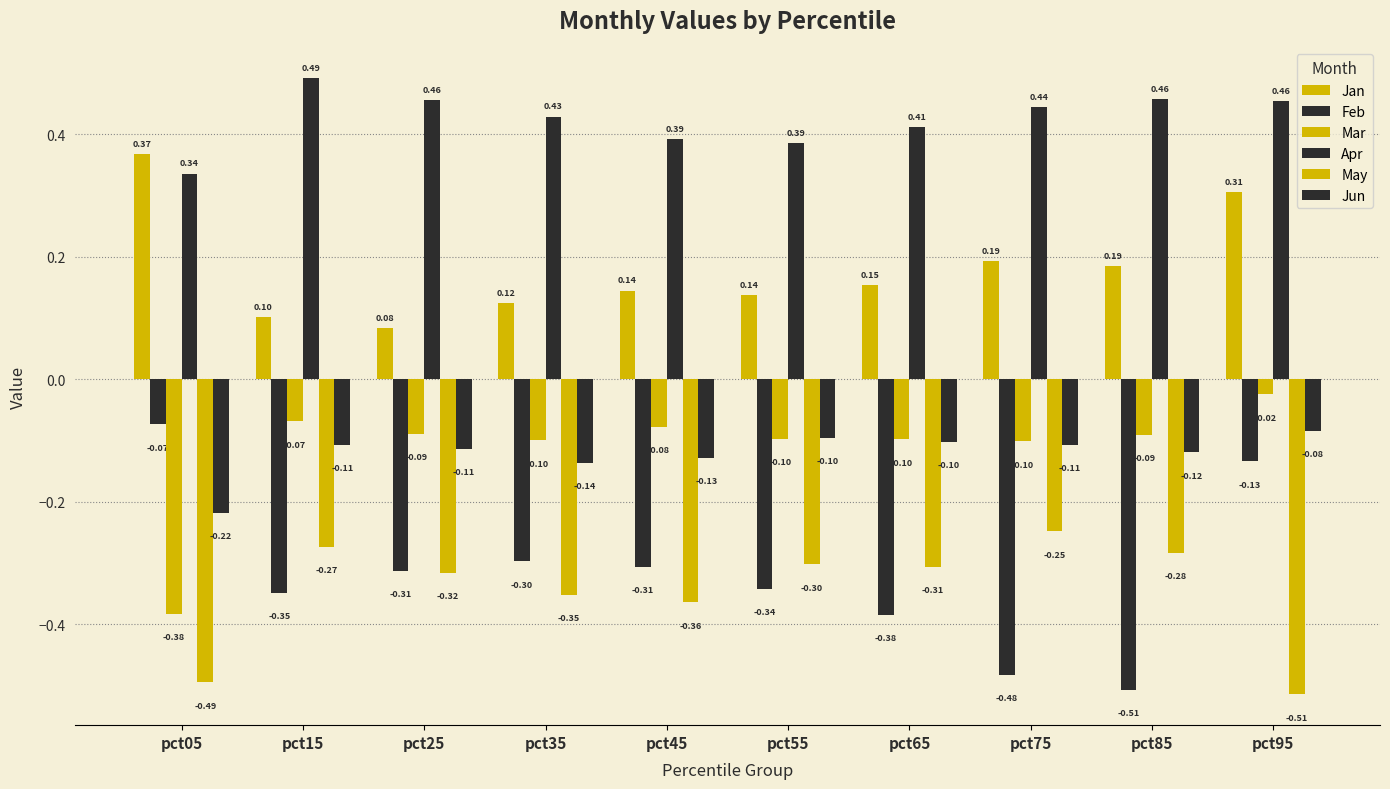

List the labels in order of Mar value, largest first.

pct95, pct15, pct45, pct25, pct85, pct55, pct65, pct35, pct75, pct05